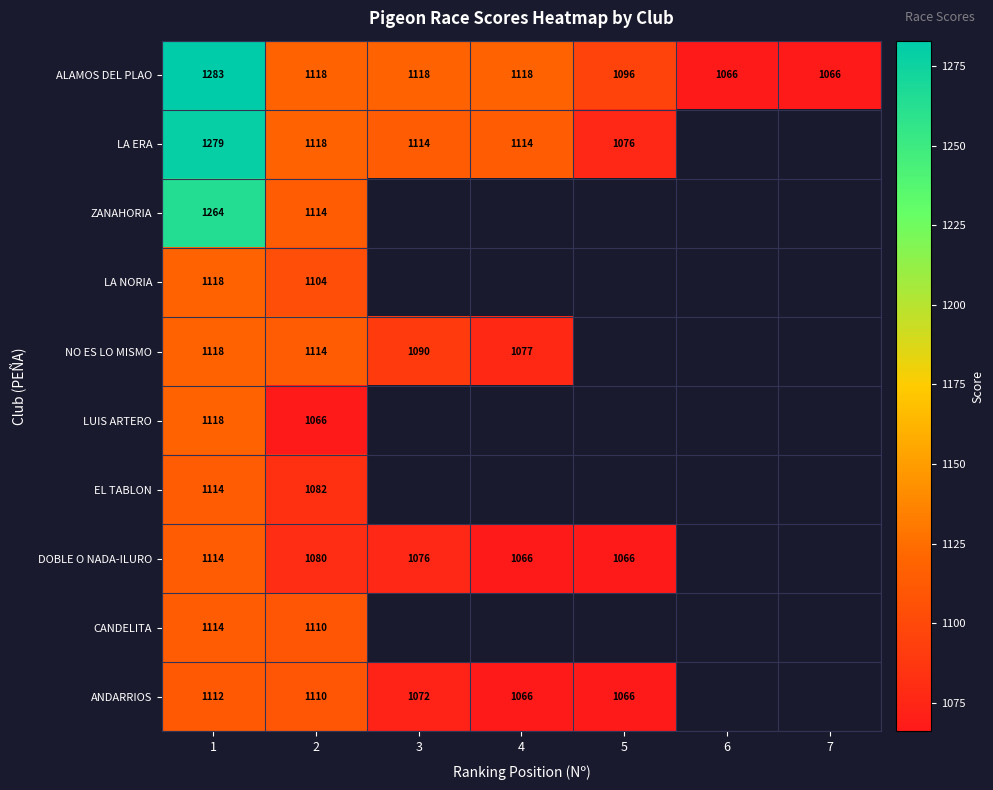

The value of LA ERA at 5 is 1076. True or false?

True